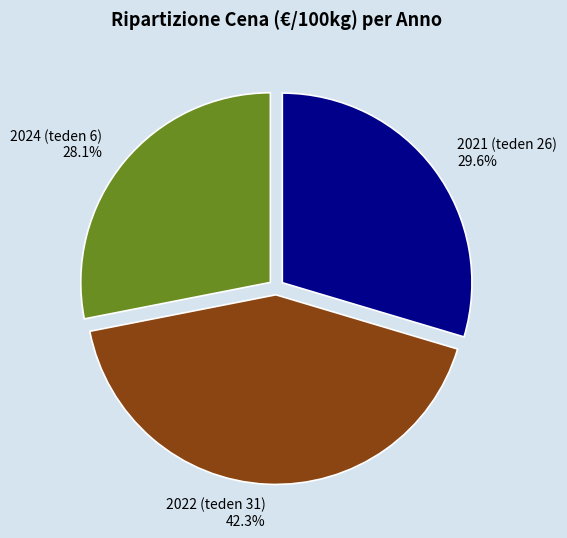

To the nearest percent, what percentage of the pie is 2022 (teden 31)?

42%